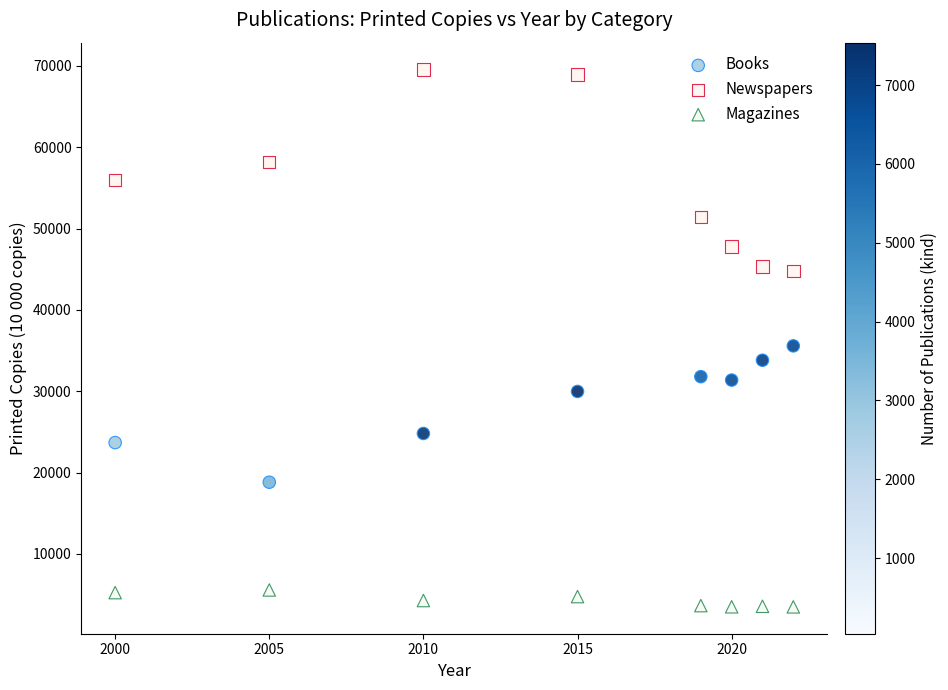

Which series contains the highest Y value?

Newspapers